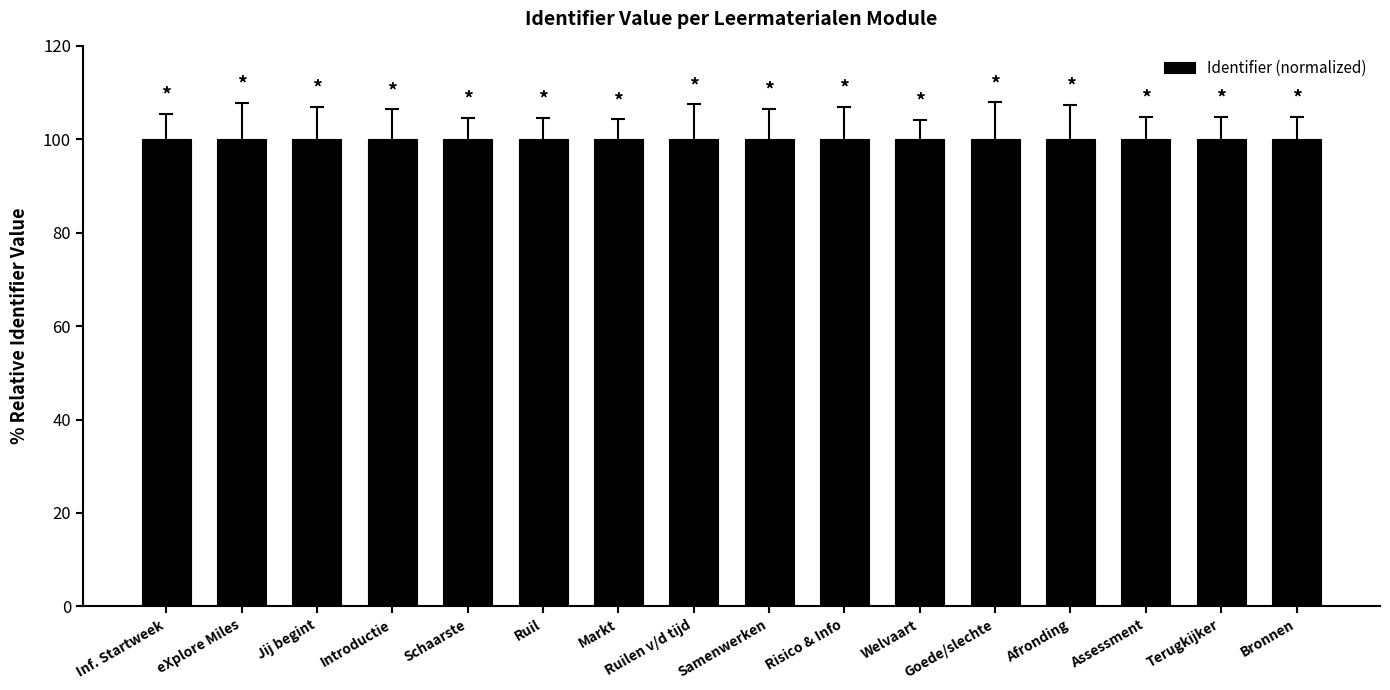

What is the label of the 14th bar from the left?

Assessment